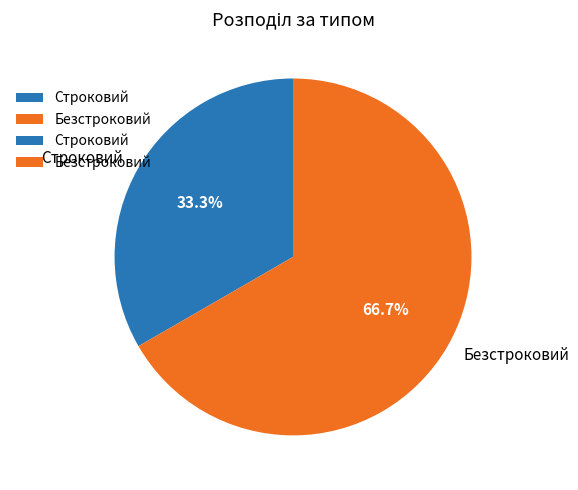

What is the total percentage of Строковий and Безстроковий?

100.0%